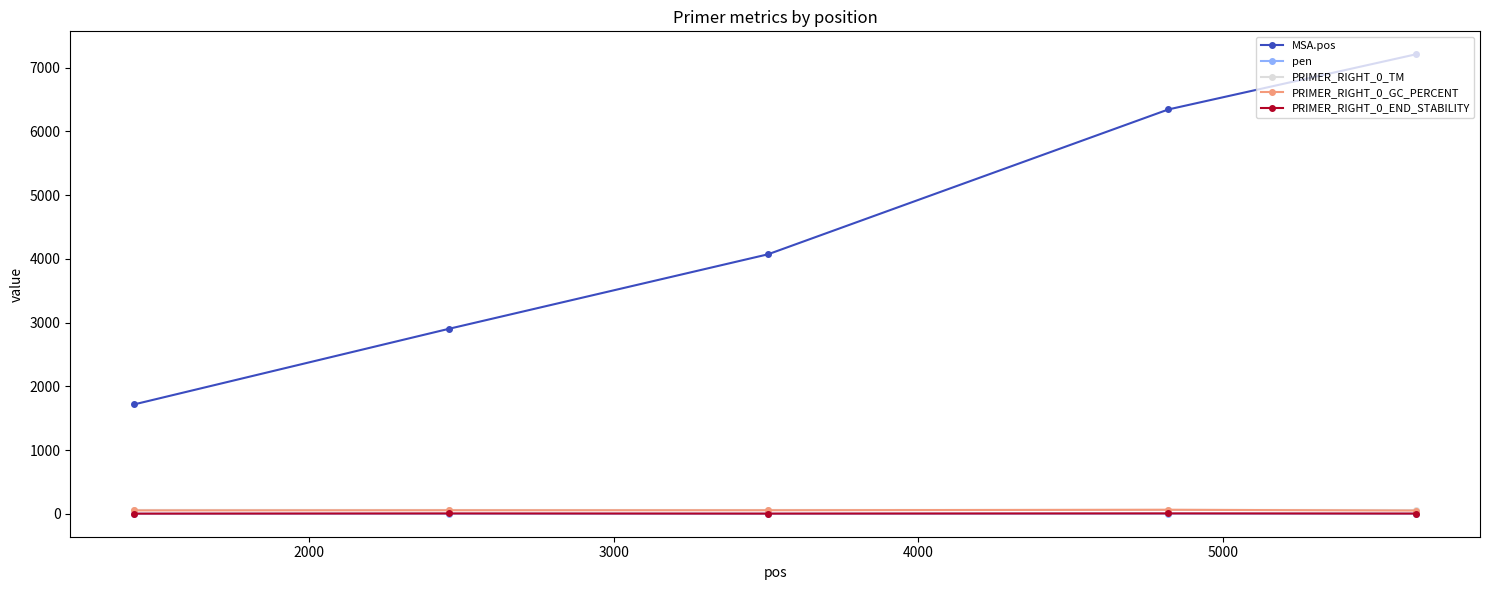

True or false: pen has more than 2 interior local peaks.

False